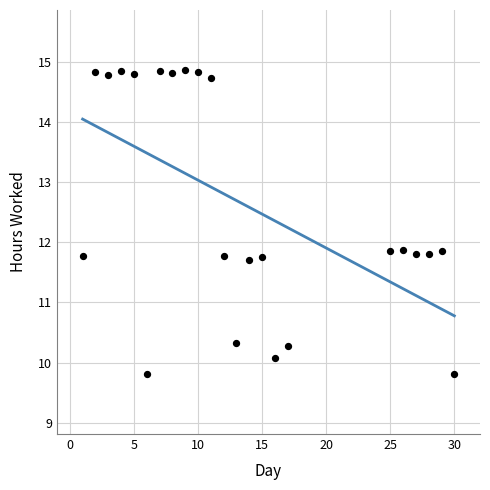

What is the range of X values (max minus min)?

29.0